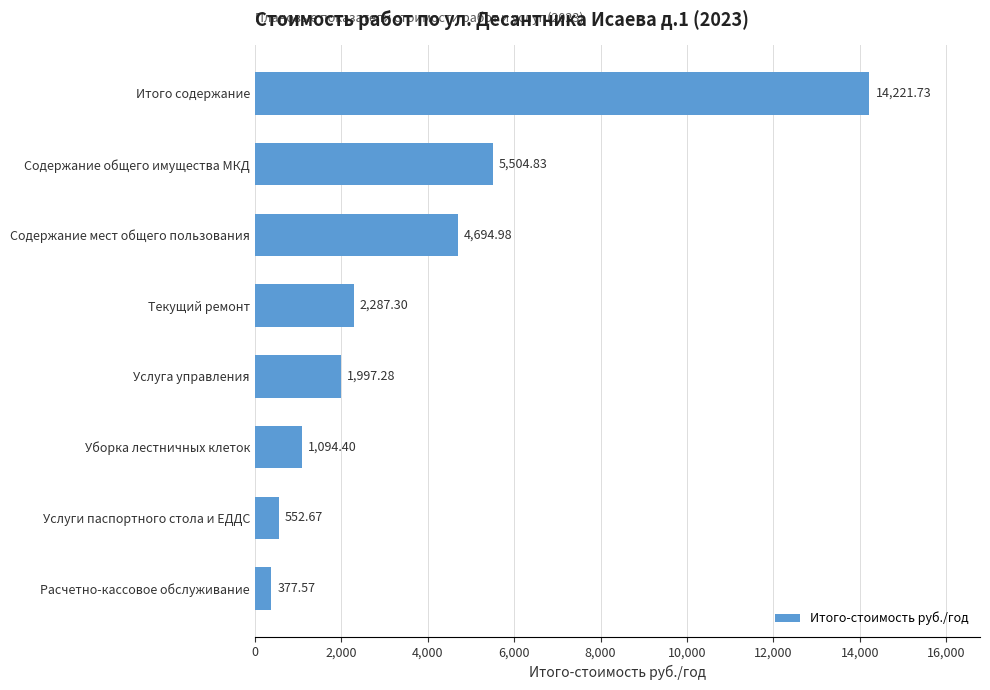

Does the chart contain any negative values?

No